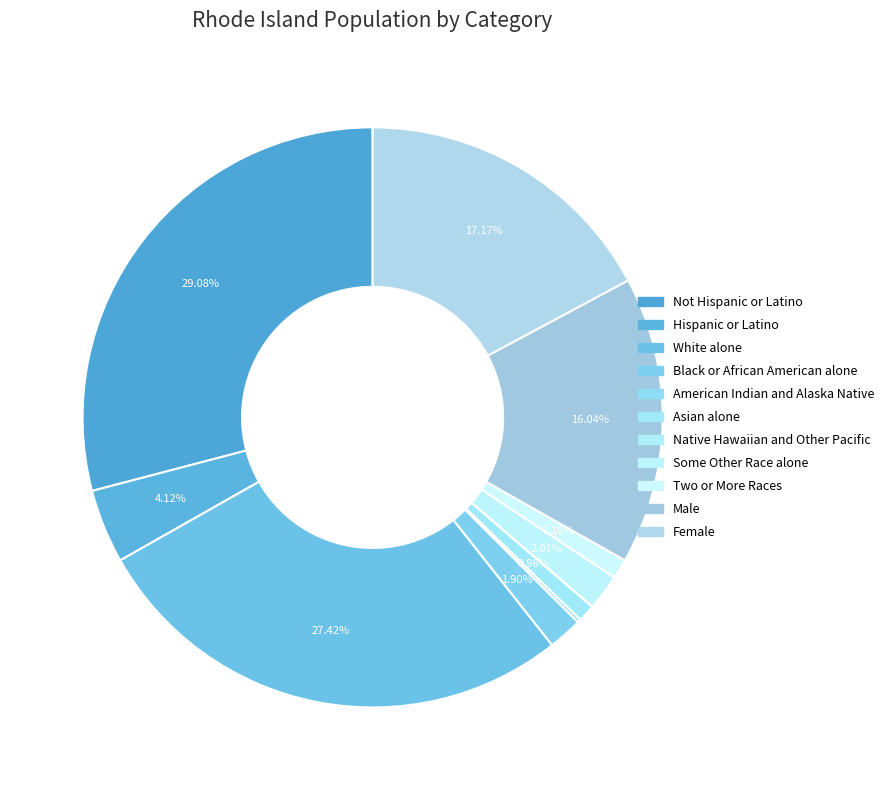

To the nearest percent, what percentage of the pie is Black or African American alone?

2%